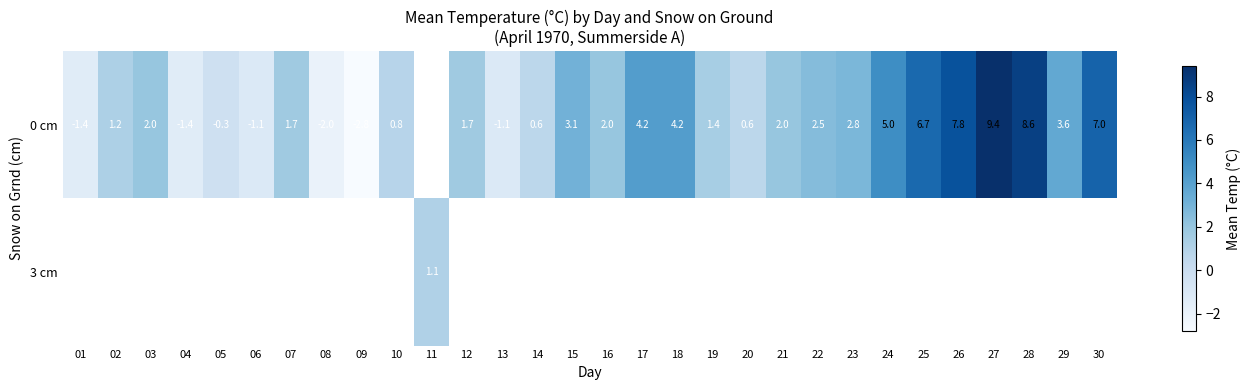

What is the difference between the 0 cm values at 05 and 24?

5.3